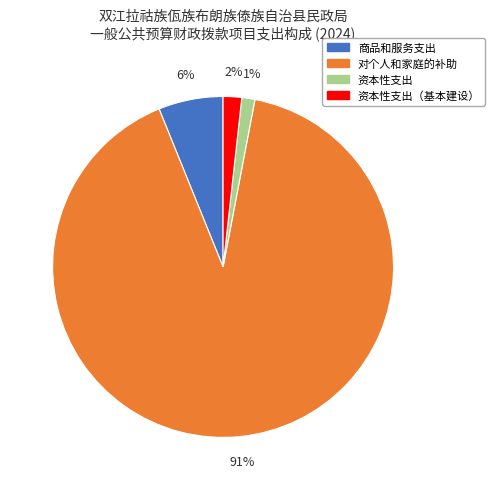

Does any single category account for the majority?

Yes